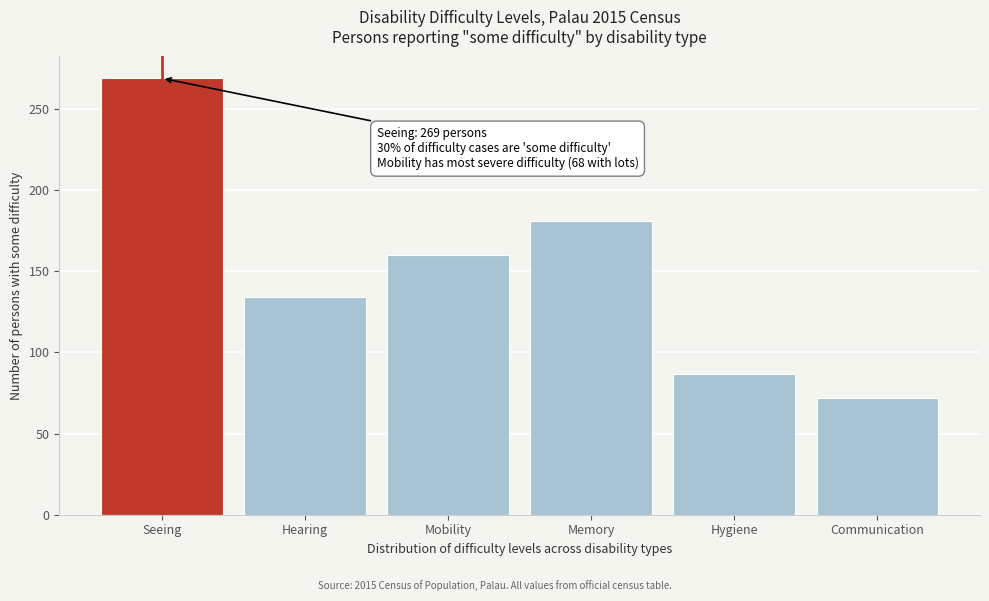

Reading right to left, extract all data points from this chart.

72	87	181	160	134	269